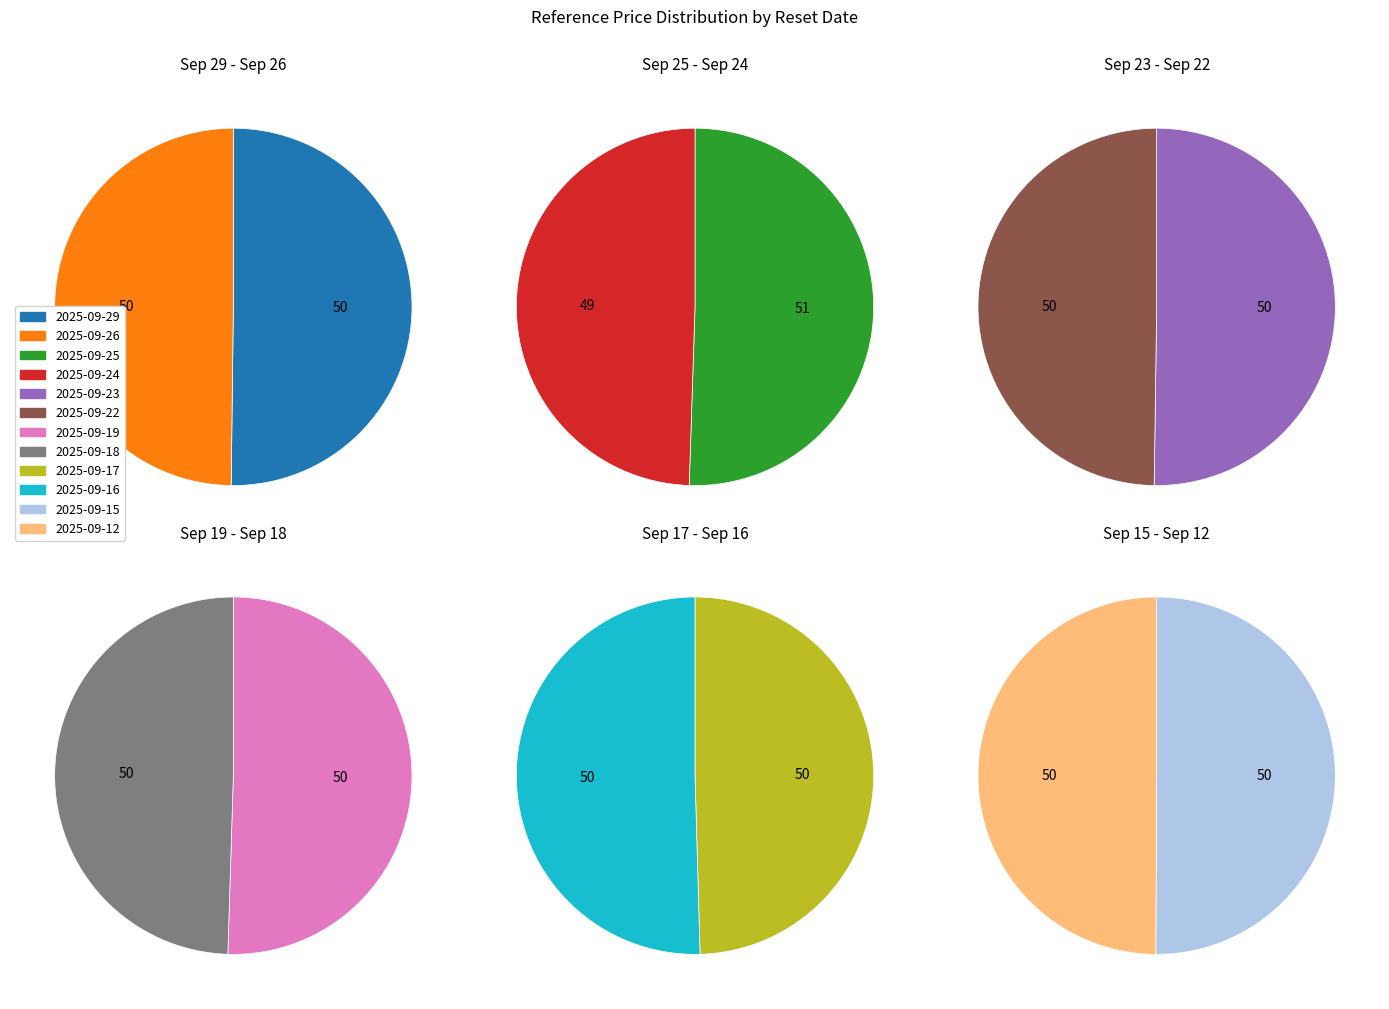

How many segments does this pie chart have?

12